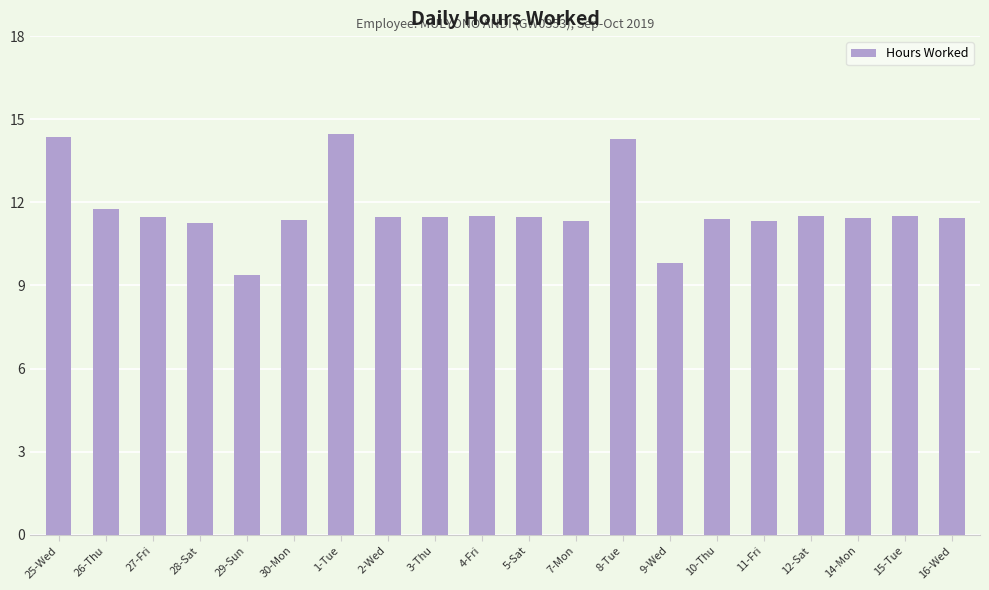

Is it true that the value at 15-Tue is 19.6?

False